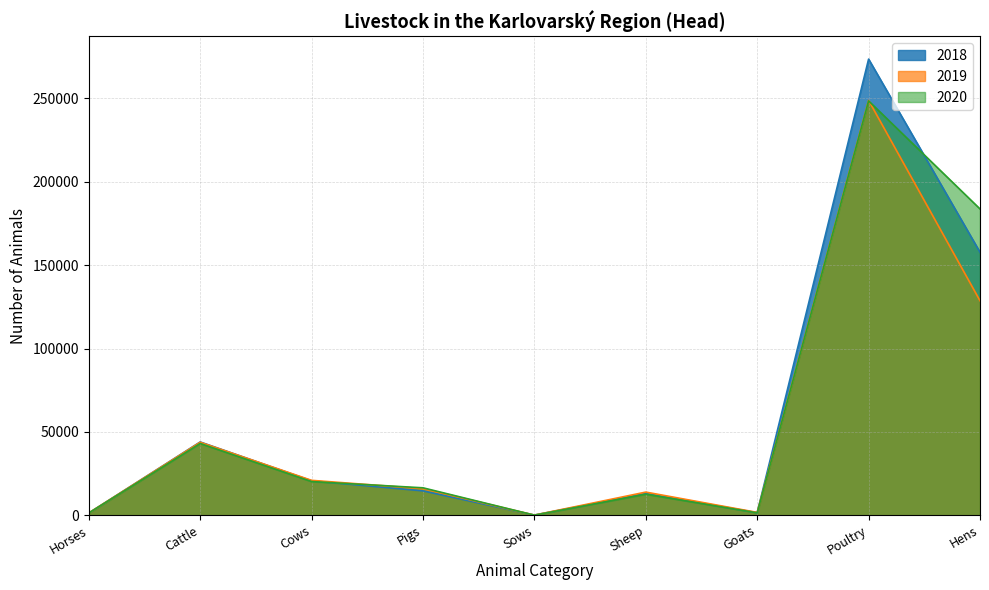

Reading left to right, transcribe all the data shown in this chart.

2018: 1294	43941	20640	14596	93	13027	1537	273587	157733
2019: 1352	43754	20919	15909	72	13869	1682	248824	128631
2020: 1336	43021	20187	16435	41	12599	1438	248519	183710